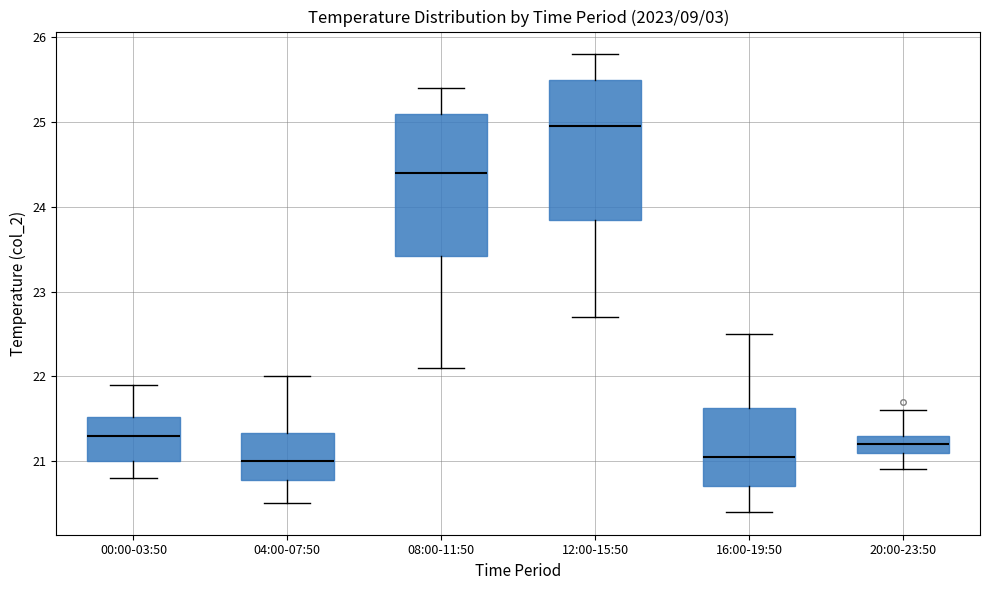

Reading left to right, read every box against the y-axis: the position of its median line, the range the box covers, and the ends of its whiskers. The values are not printed on the chart, so give them approximately, as read against the axis.

00:00-03:50: median 21.3, box 21.0 to 21.5, whiskers 20.8 to 21.9
04:00-07:50: median 21.0, box 20.8 to 21.3, whiskers 20.5 to 22.0
08:00-11:50: median 24.4, box 23.4 to 25.1, whiskers 22.1 to 25.4
12:00-15:50: median 25.0, box 23.9 to 25.5, whiskers 22.7 to 25.8
16:00-19:50: median 21.1, box 20.7 to 21.6, whiskers 20.4 to 22.5
20:00-23:50: median 21.2, box 21.1 to 21.3, whiskers 20.9 to 21.6